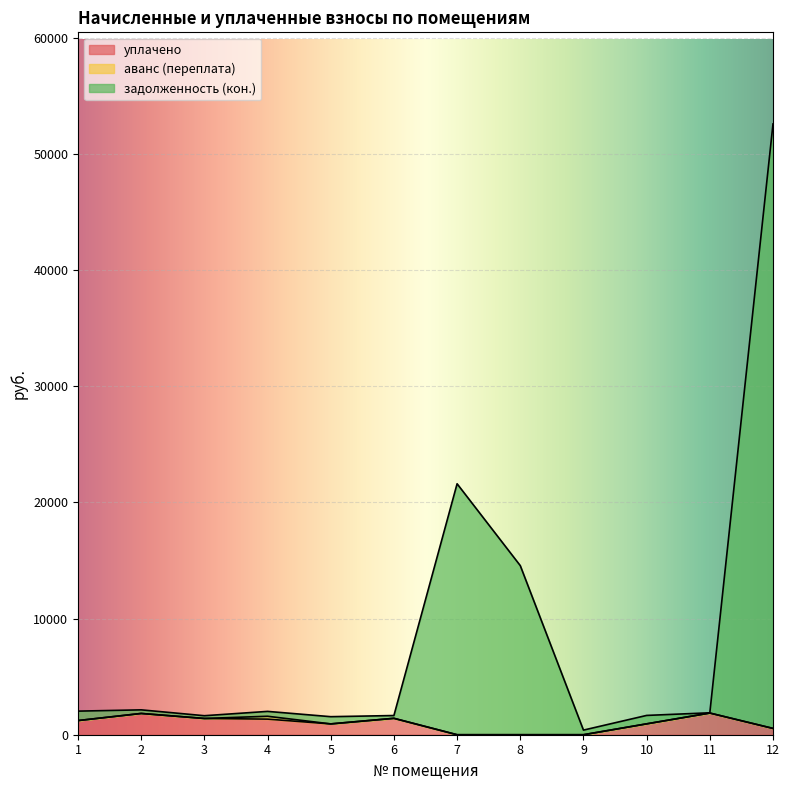

What is the maximum value shown in the chart?

52600.4